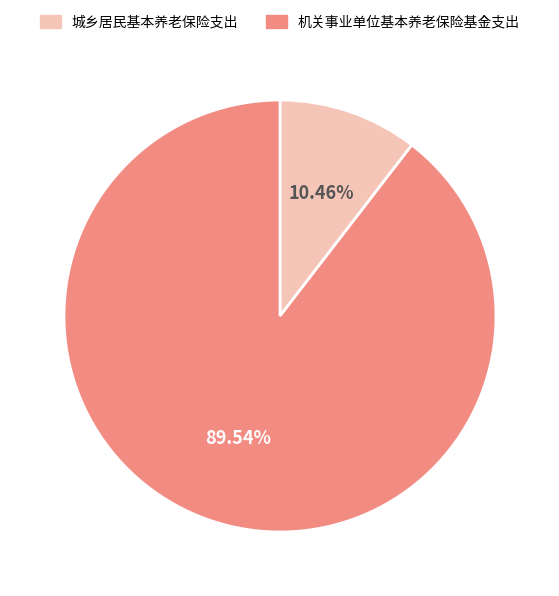

Which slice is the smallest?

城乡居民基本养老保险支出